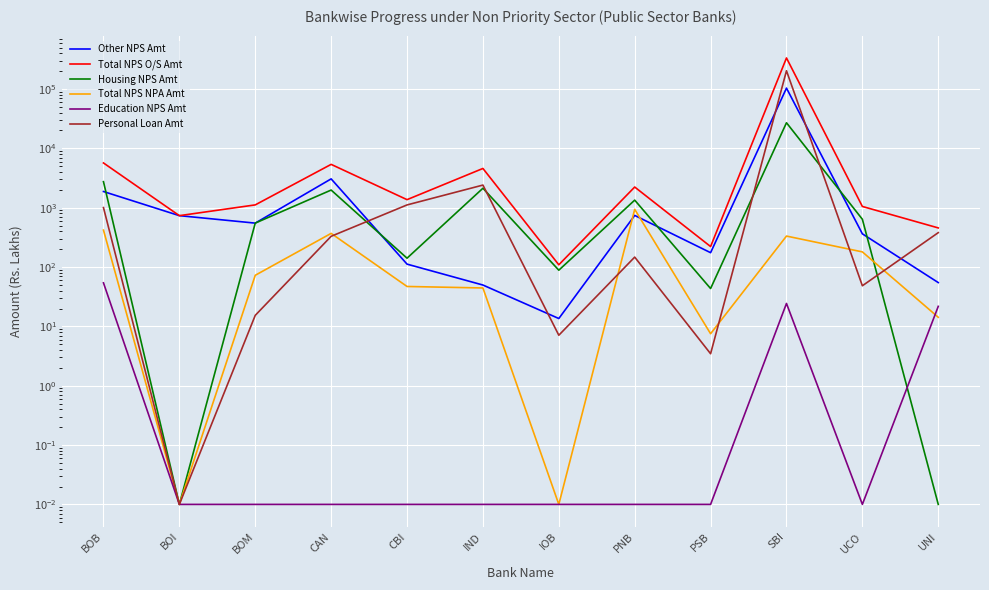

What is the sum of all Housing NPS Amt values?

36650.9